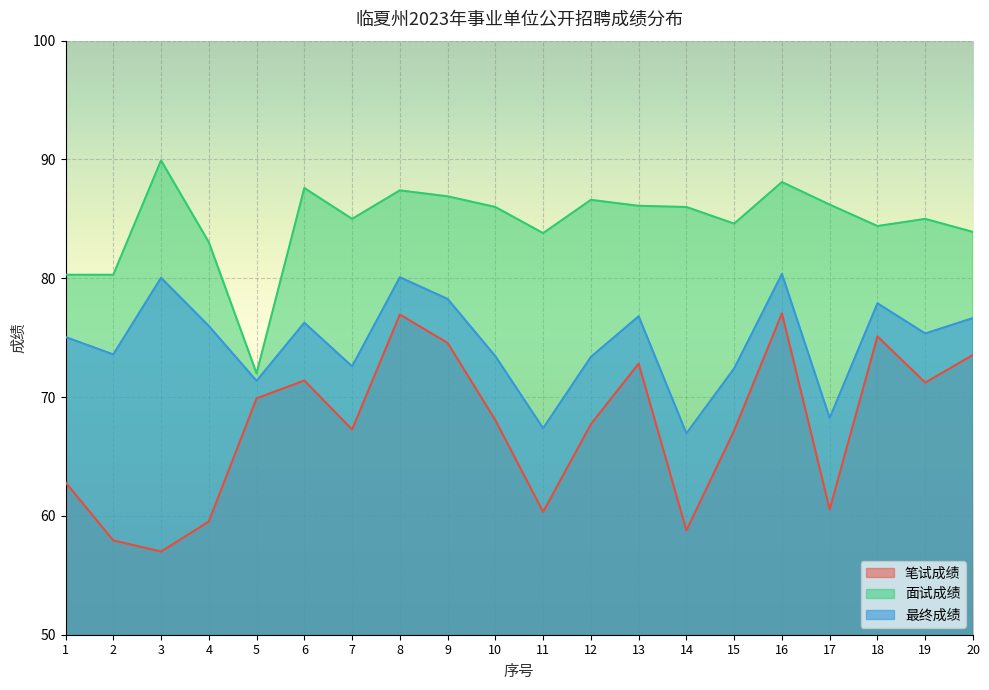

At which label does 最终成绩 reach its minimum?

14